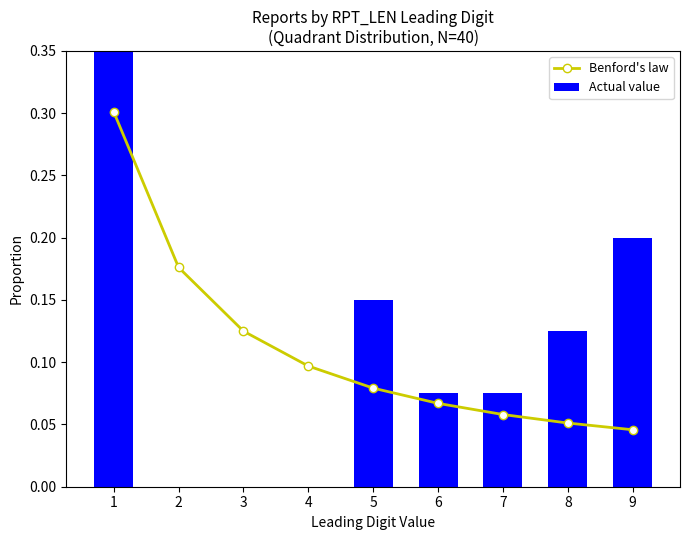

Which series has the largest total across all categories?

Benford's law